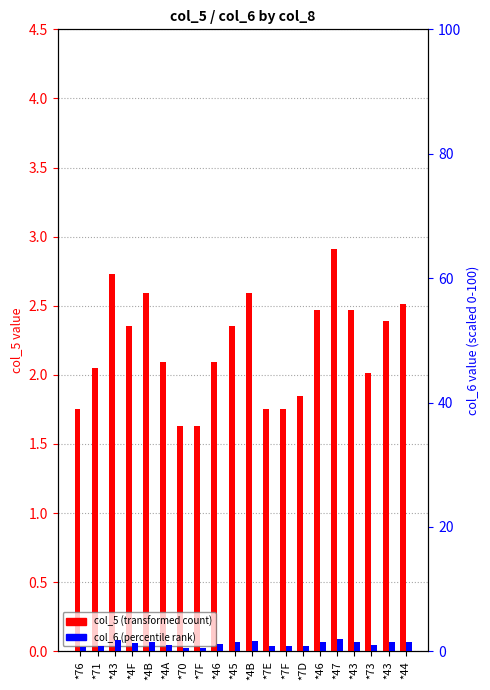

Is it true that col_6 (percentile rank) equals 1.6 at *44?

True